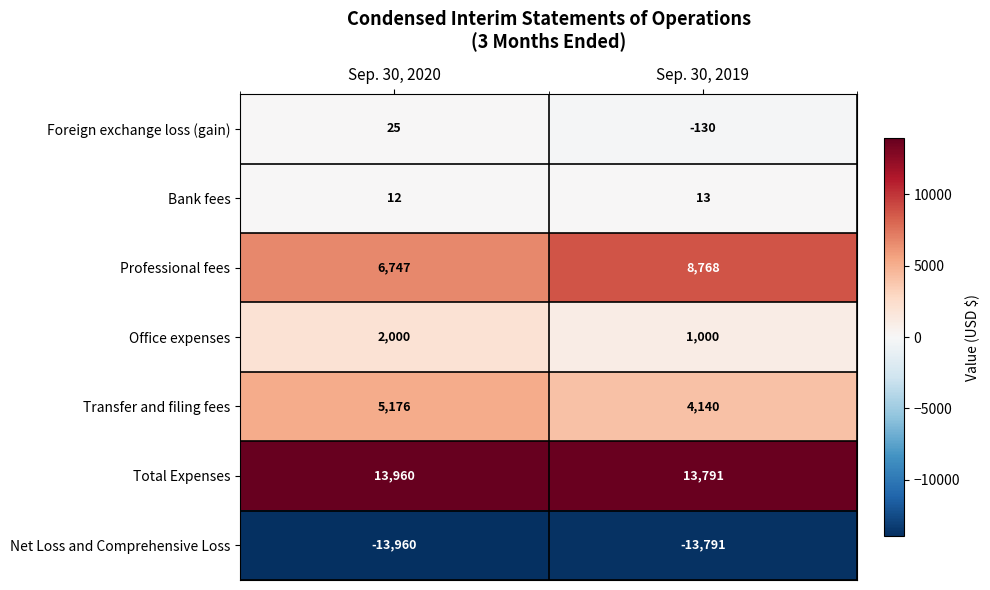

What is the difference between the maximum and minimum values in the Net Loss and Comprehensive Loss series?

169